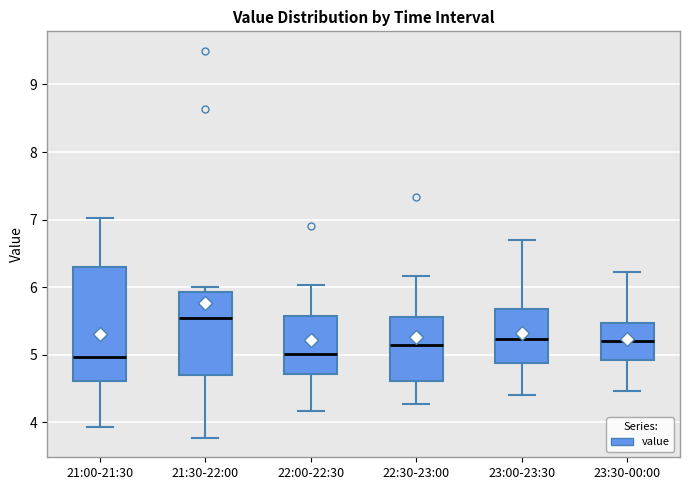

Where does the upper whisker of the box for 23:30-00:00 end on the y-axis? The values are not printed on the chart, so give them approximately, as read against the axis.

6.2